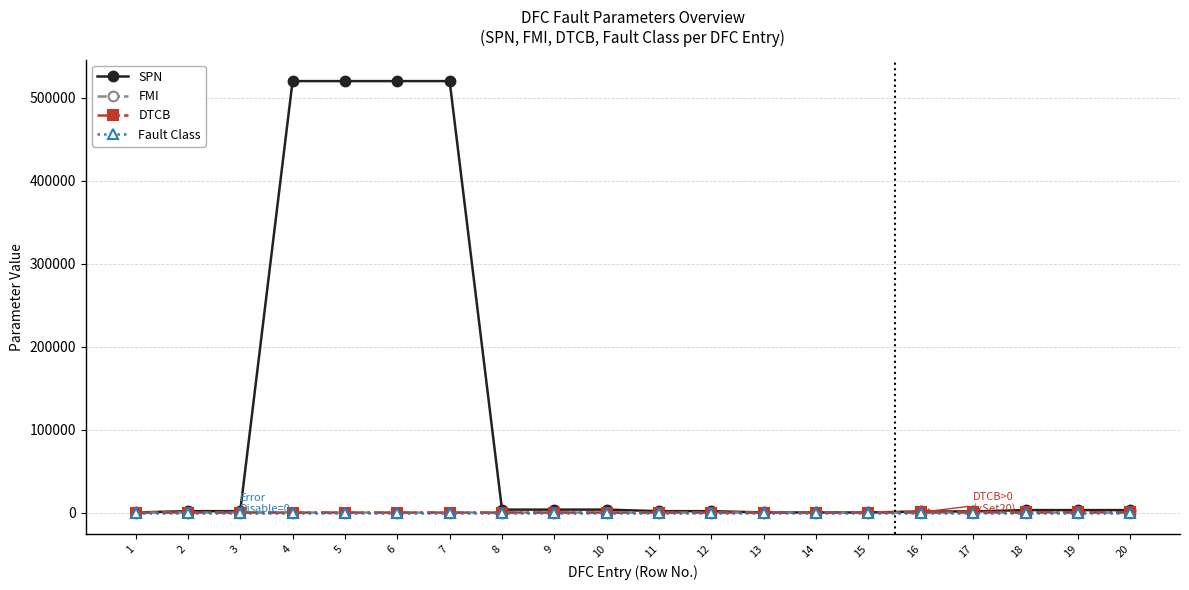

Which series has the widest spread of values?

SPN